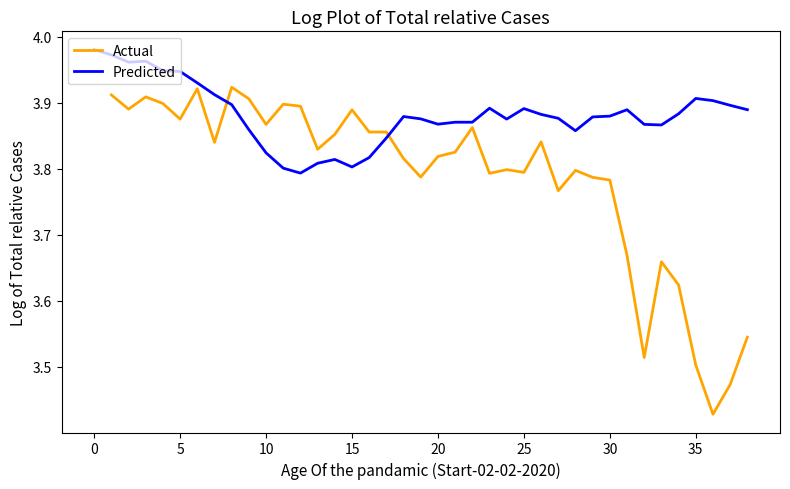

What is the total value across all series at 24?

7.7